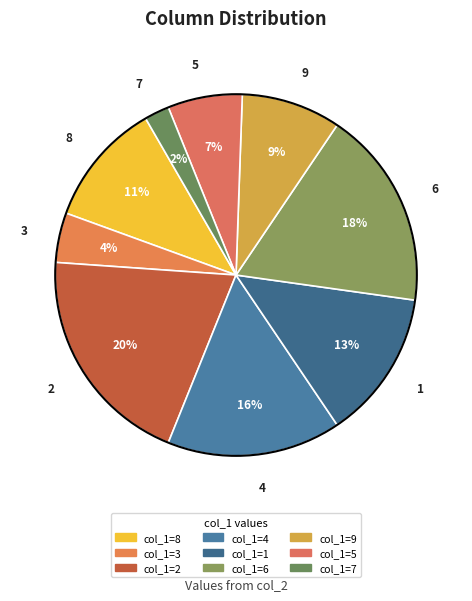

Count the number of slices in the pie.

9